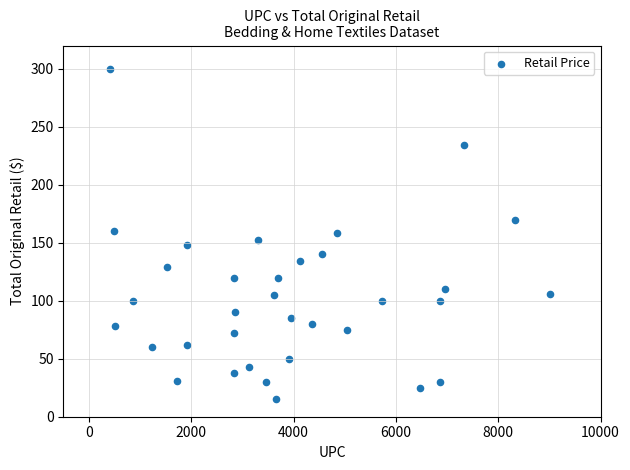

What is the range of Y values (max minus min)?

285.0